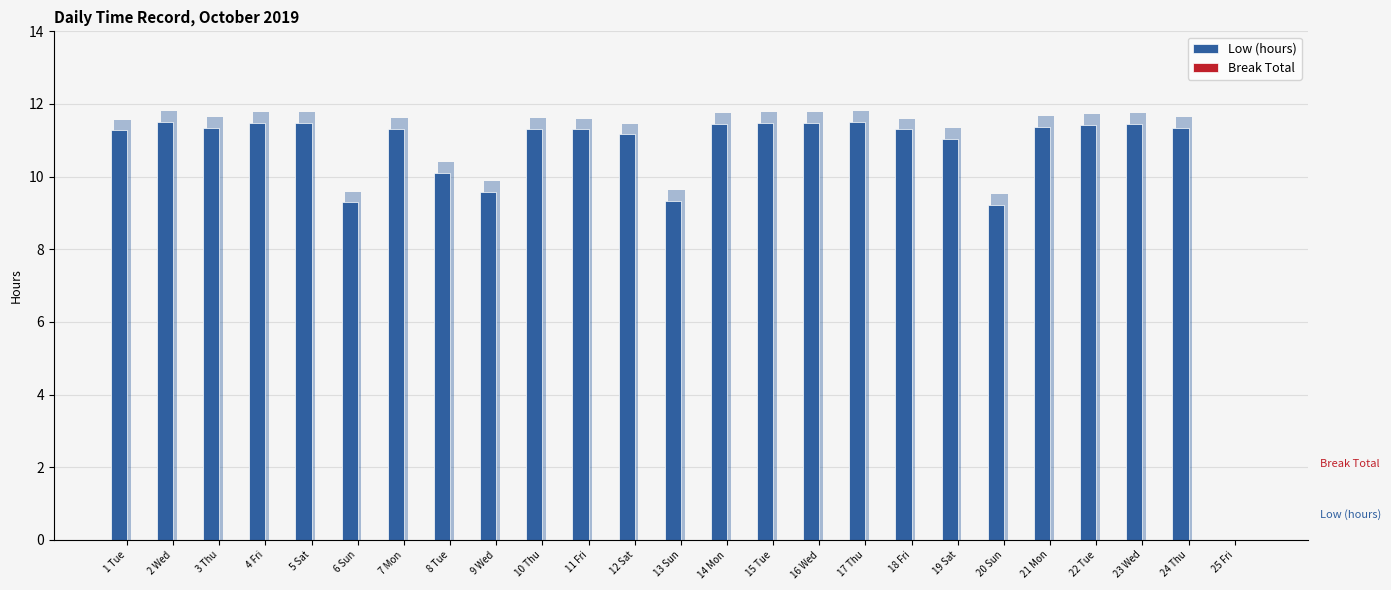

Reading right to left, what are all the values shown in this chart?

Low (hours): 25 Fri=0.0	24 Thu=11.3	23 Wed=11.5	22 Tue=11.4	21 Mon=11.4	20 Sun=9.2	19 Sat=11.0	18 Fri=11.3	17 Thu=11.5	16 Wed=11.5	15 Tue=11.5	14 Mon=11.4	13 Sun=9.3	12 Sat=11.2	11 Fri=11.3	10 Thu=11.3	9 Wed=9.6	8 Tue=10.1	7 Mon=11.3	6 Sun=9.3	5 Sat=11.5	4 Fri=11.5	3 Thu=11.3	2 Wed=11.5	1 Tue=11.3
Break Total: 25 Fri=0.0	24 Thu=0.0	23 Wed=0.0	22 Tue=0.0	21 Mon=0.0	20 Sun=0.0	19 Sat=0.0	18 Fri=0.0	17 Thu=0.0	16 Wed=0.0	15 Tue=0.0	14 Mon=0.0	13 Sun=0.0	12 Sat=0.0	11 Fri=0.0	10 Thu=0.0	9 Wed=0.0	8 Tue=0.0	7 Mon=0.0	6 Sun=0.0	5 Sat=0.0	4 Fri=0.0	3 Thu=0.0	2 Wed=0.0	1 Tue=0.0